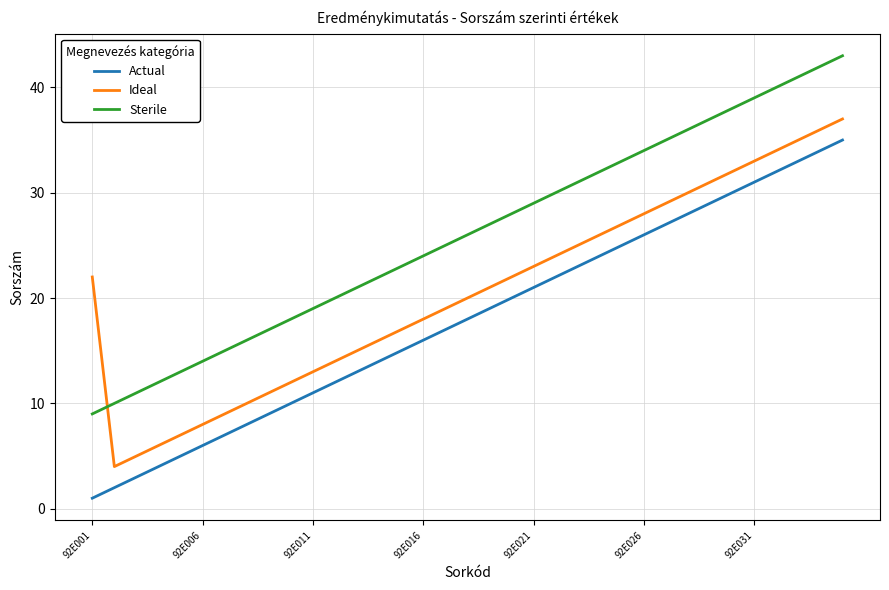

Which series has the largest total across all categories?

Sterile